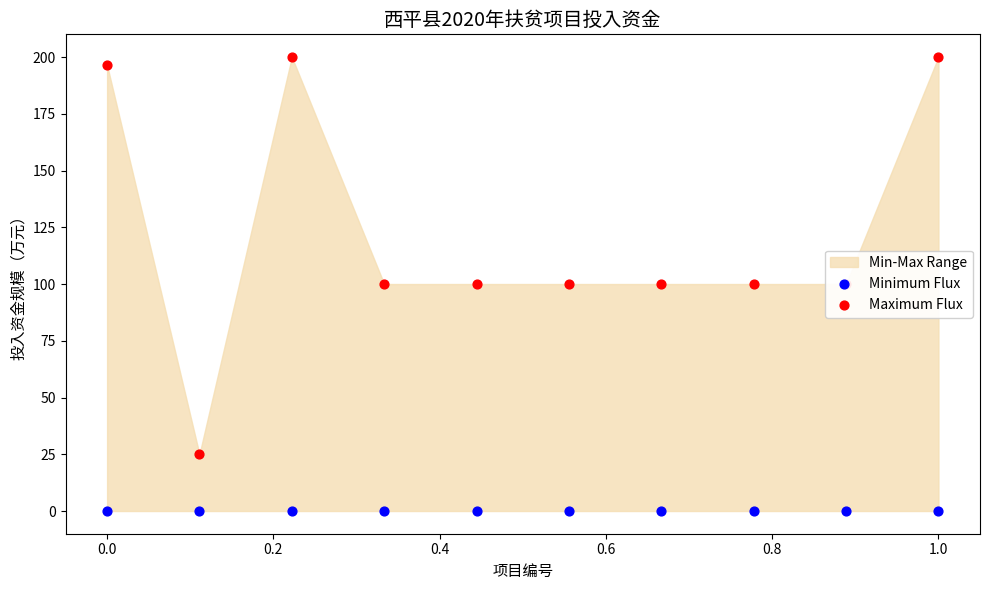

At which category is the sum across all series the highest?

0.2